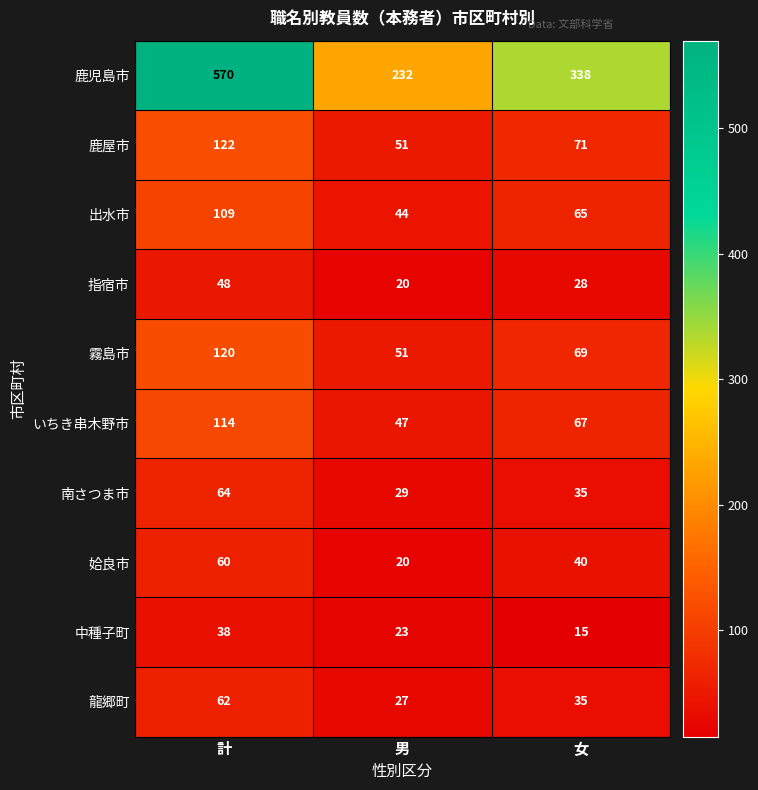

List the series in order of their peak value, highest first.

鹿児島市, 鹿屋市, 霧島市, いちき串木野市, 出水市, 南さつま市, 龍郷町, 姶良市, 指宿市, 中種子町